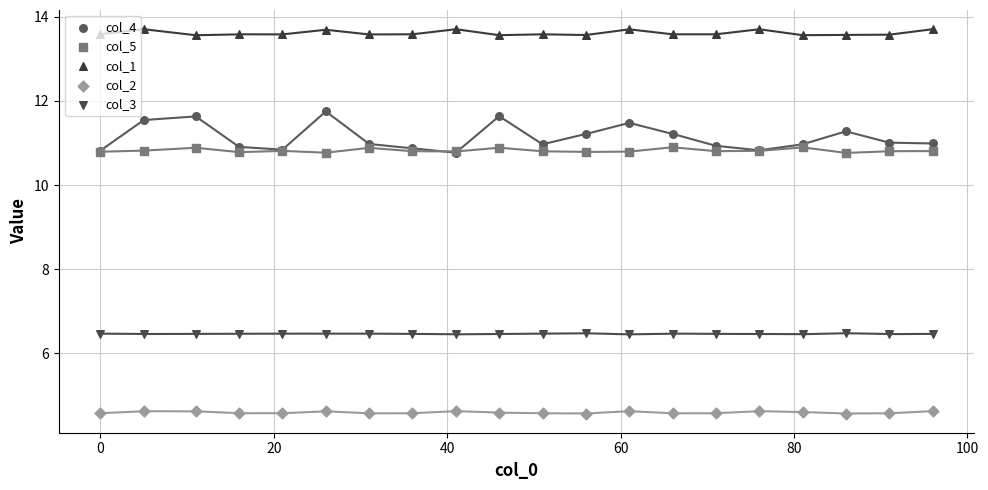

Which series has the largest total across all categories?

col_1